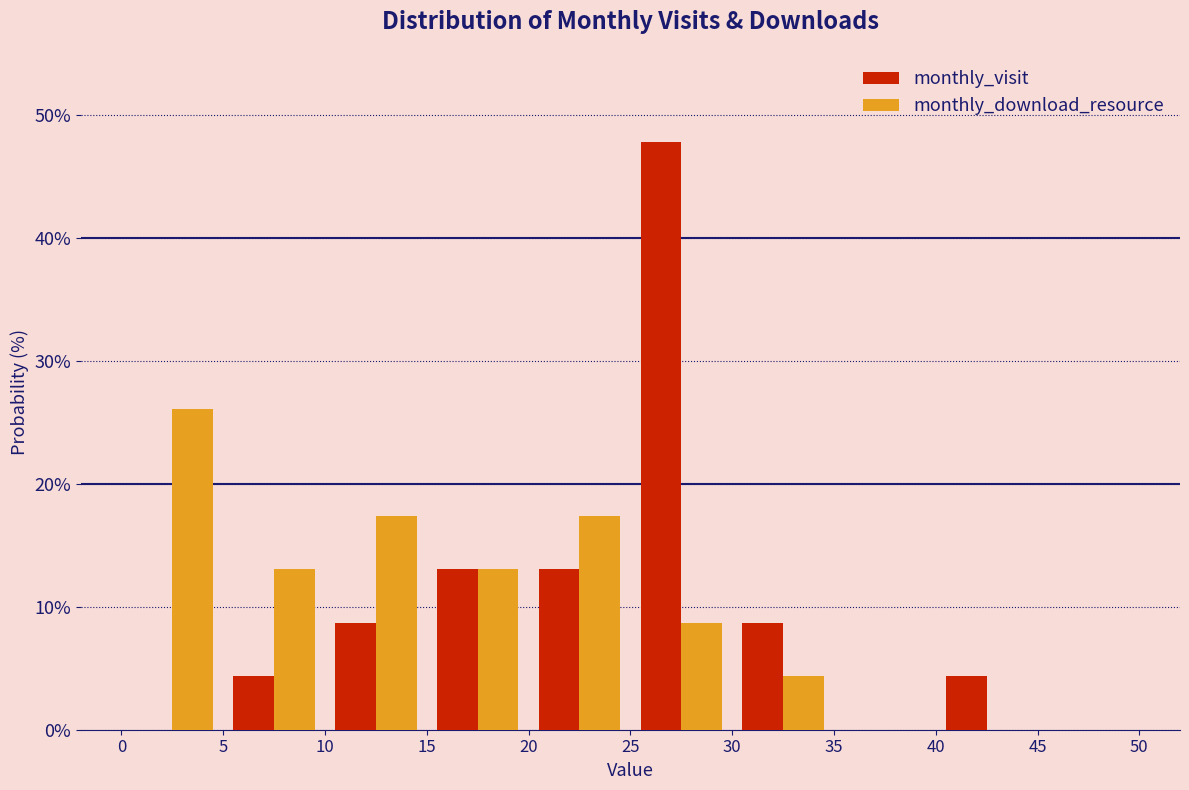

Reading left to right, list every range on the x-axis with the height of the bar of each series over it. The values are not printed on the chart, so give them approximately, as read against the axis.

0 to 5: monthly_visit=0	monthly_download_resource=26
5 to 10: monthly_visit=4	monthly_download_resource=13
10 to 15: monthly_visit=9	monthly_download_resource=17
15 to 20: monthly_visit=13	monthly_download_resource=13
20 to 25: monthly_visit=13	monthly_download_resource=17
25 to 30: monthly_visit=48	monthly_download_resource=9
30 to 35: monthly_visit=9	monthly_download_resource=4
35 to 40: monthly_visit=0	monthly_download_resource=0
40 to 45: monthly_visit=4	monthly_download_resource=0
45 to 50: monthly_visit=0	monthly_download_resource=0